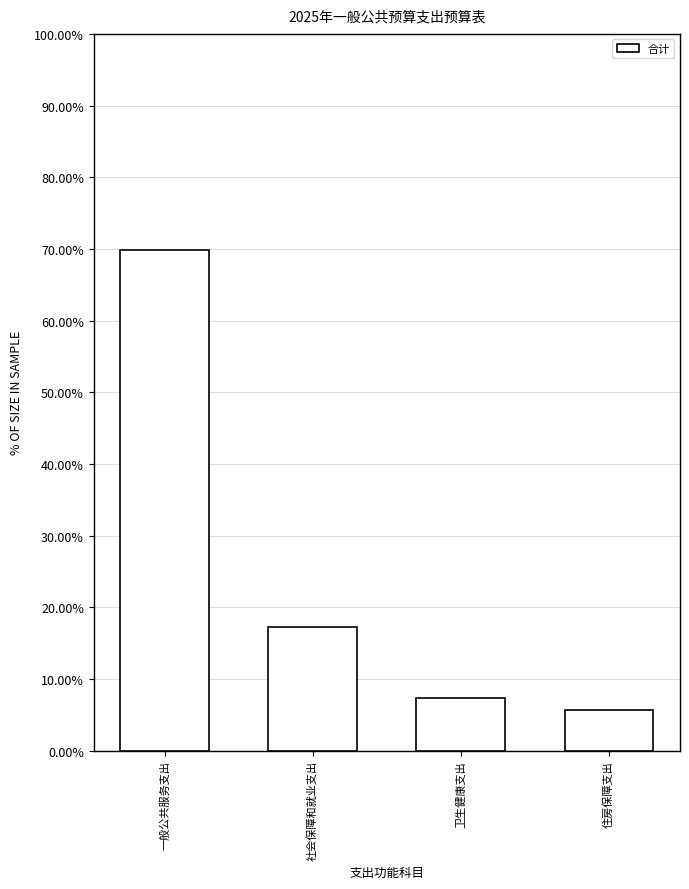

Reading left to right, extract all data points from this chart.

一般公共服务支出=69.8	社会保障和就业支出=17.2	卫生健康支出=7.3	住房保障支出=5.7